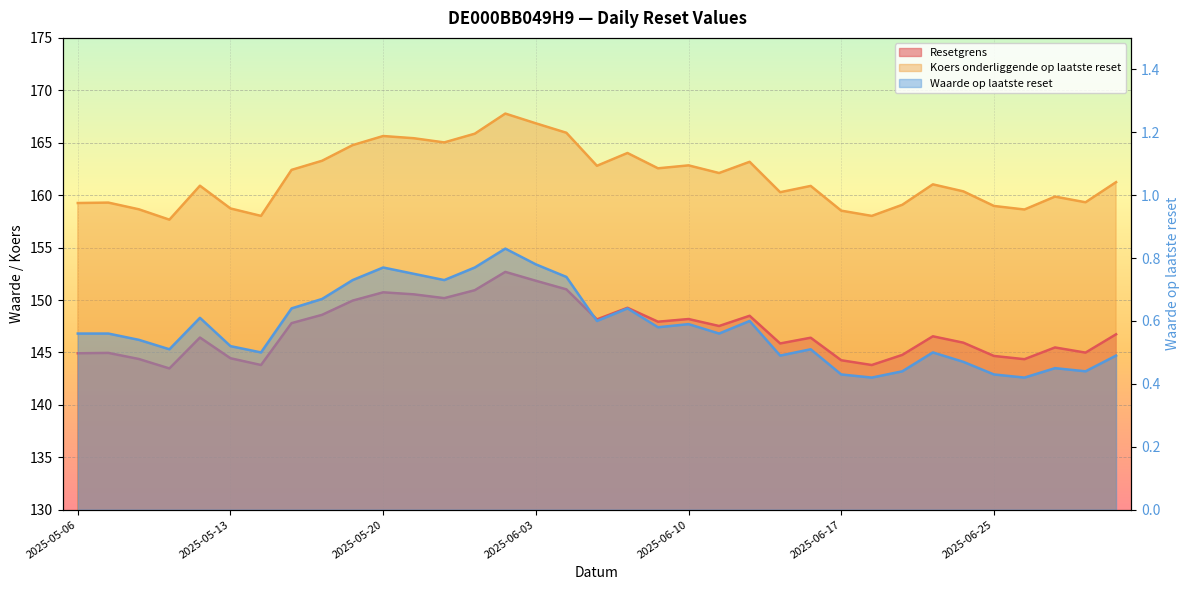

At which label does Resetgrens reach its minimum?

2025-05-09